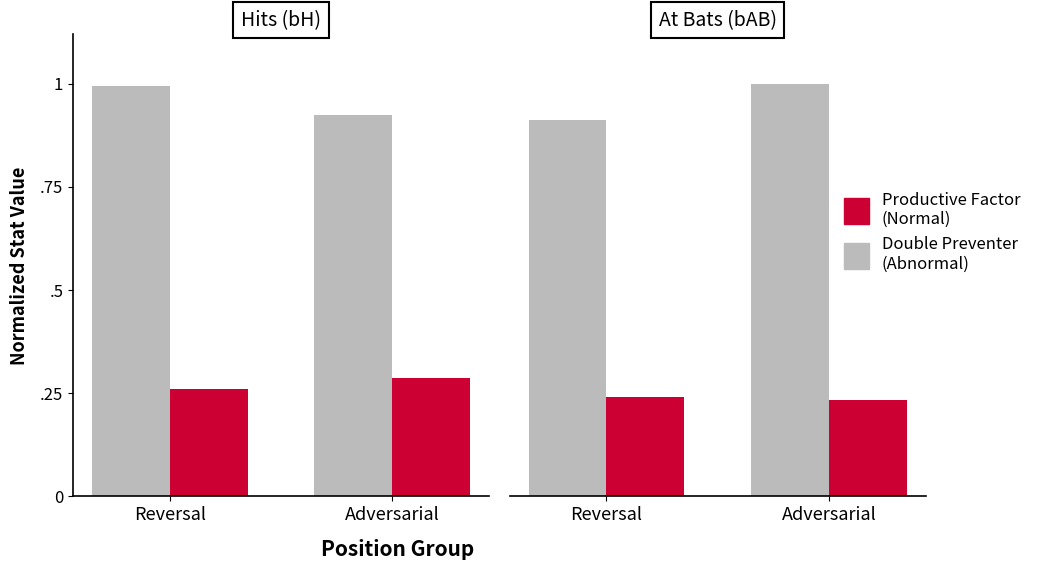

Rank the series by their average value, from highest to lowest.

Double Preventer
(Abnormal), Productive Factor
(Normal)